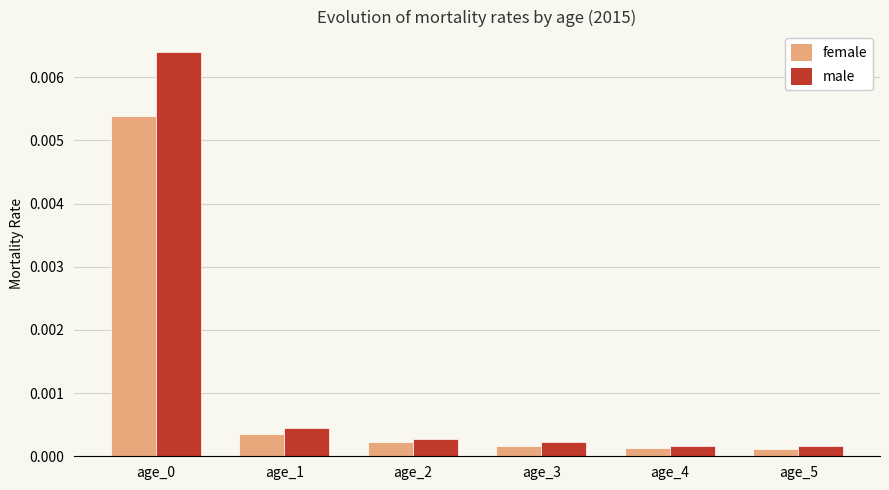

Rank the series by their maximum value, from lowest to highest.

female, male